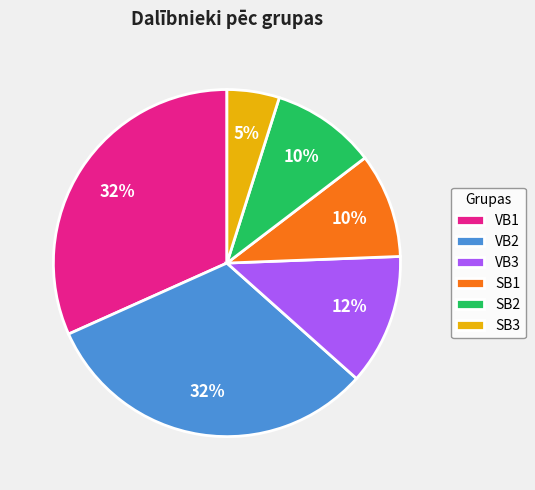

Which slice is the smallest?

SB3